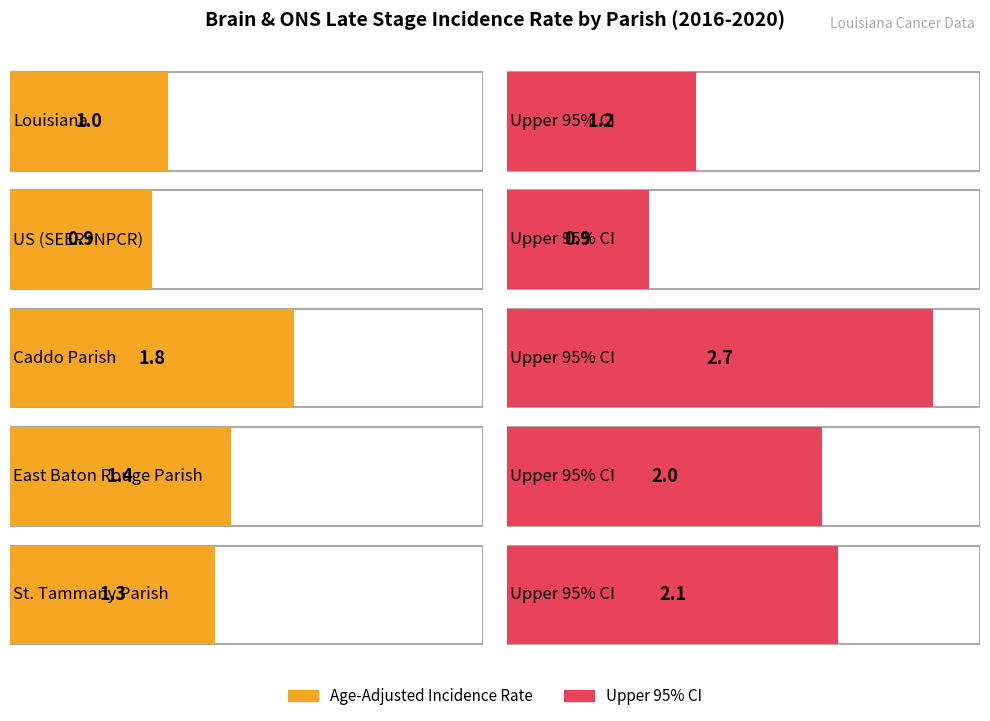

How many groups of bars are there?

5